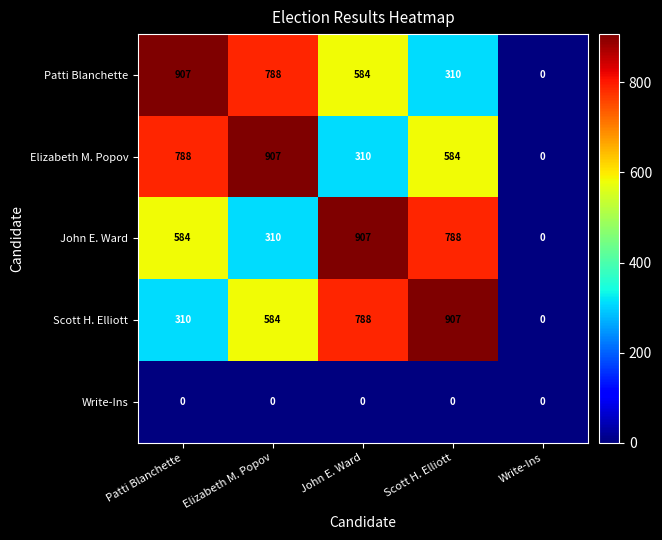

Count the number of data series in this chart.

5